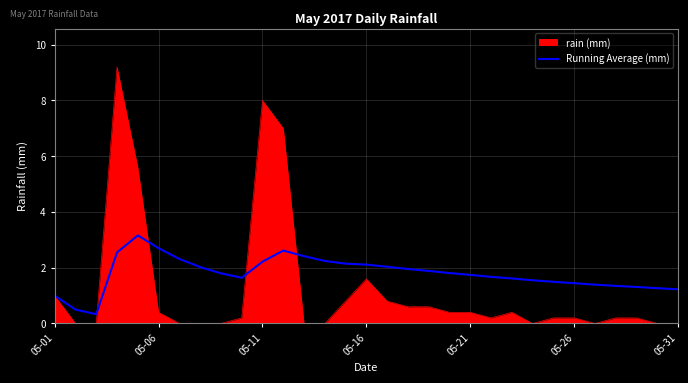

List the series in order of their peak value, lowest first.

Running Average (mm), rain (mm)